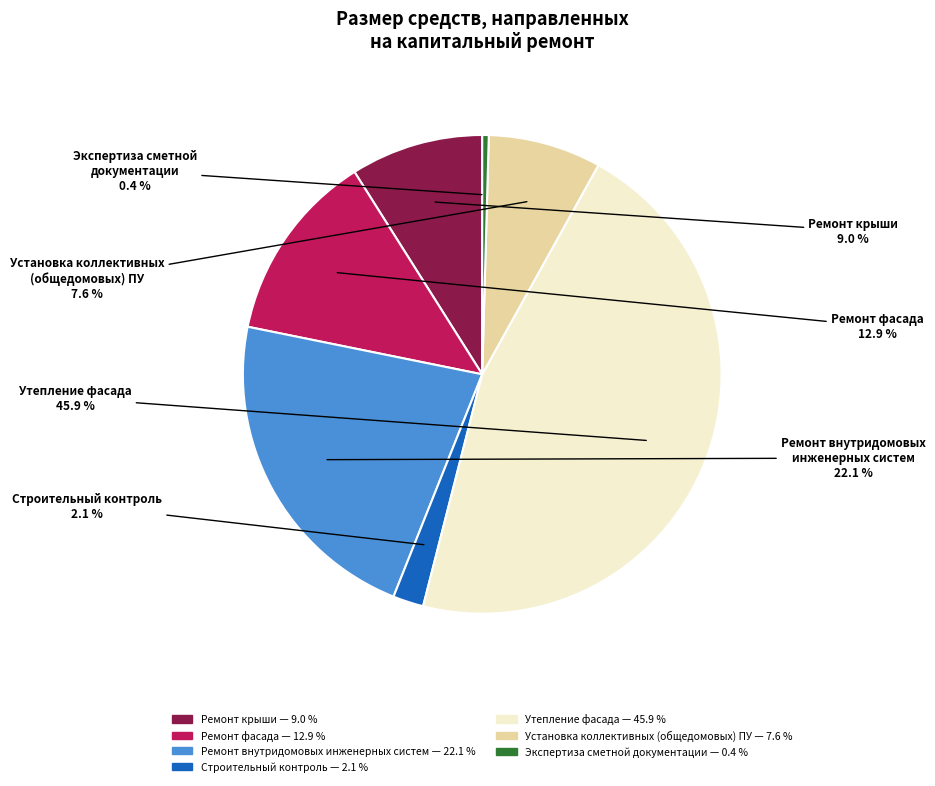

What is the largest slice in the pie chart?

Утепление фасада